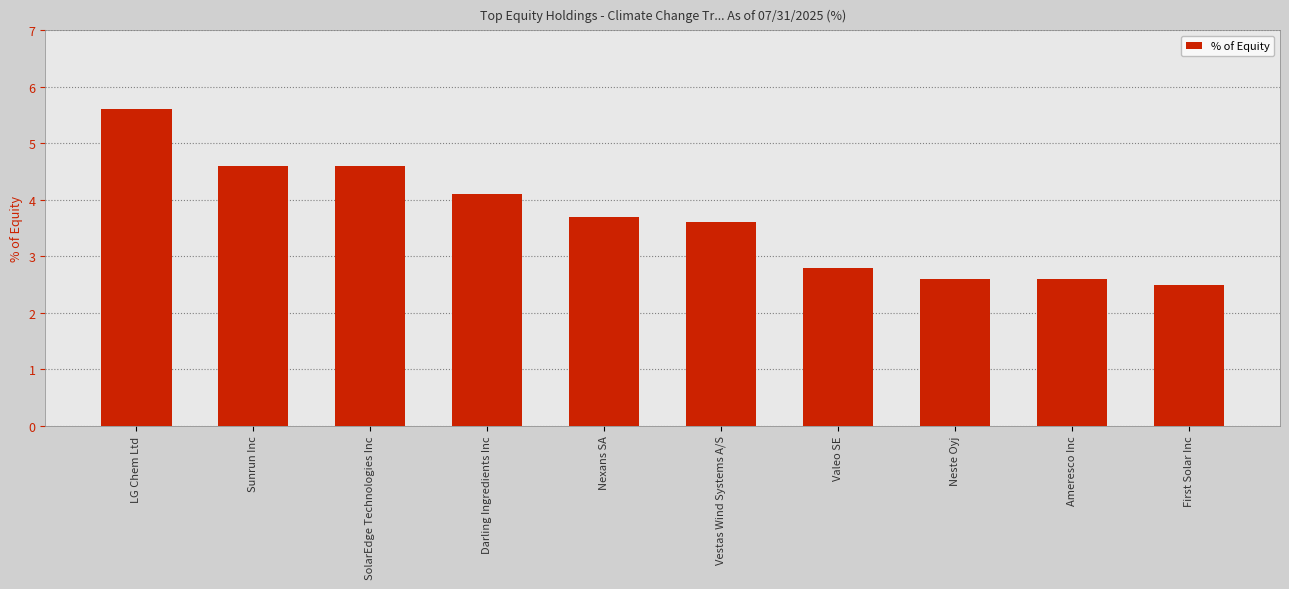

How many series are shown in this chart?

1